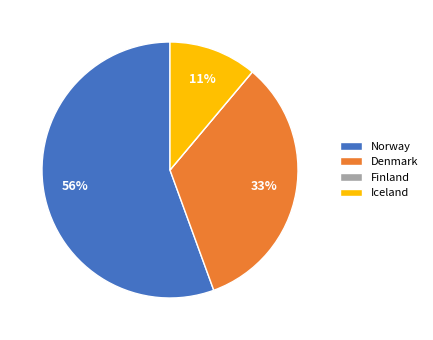

Which category has the biggest portion of the pie?

Norway